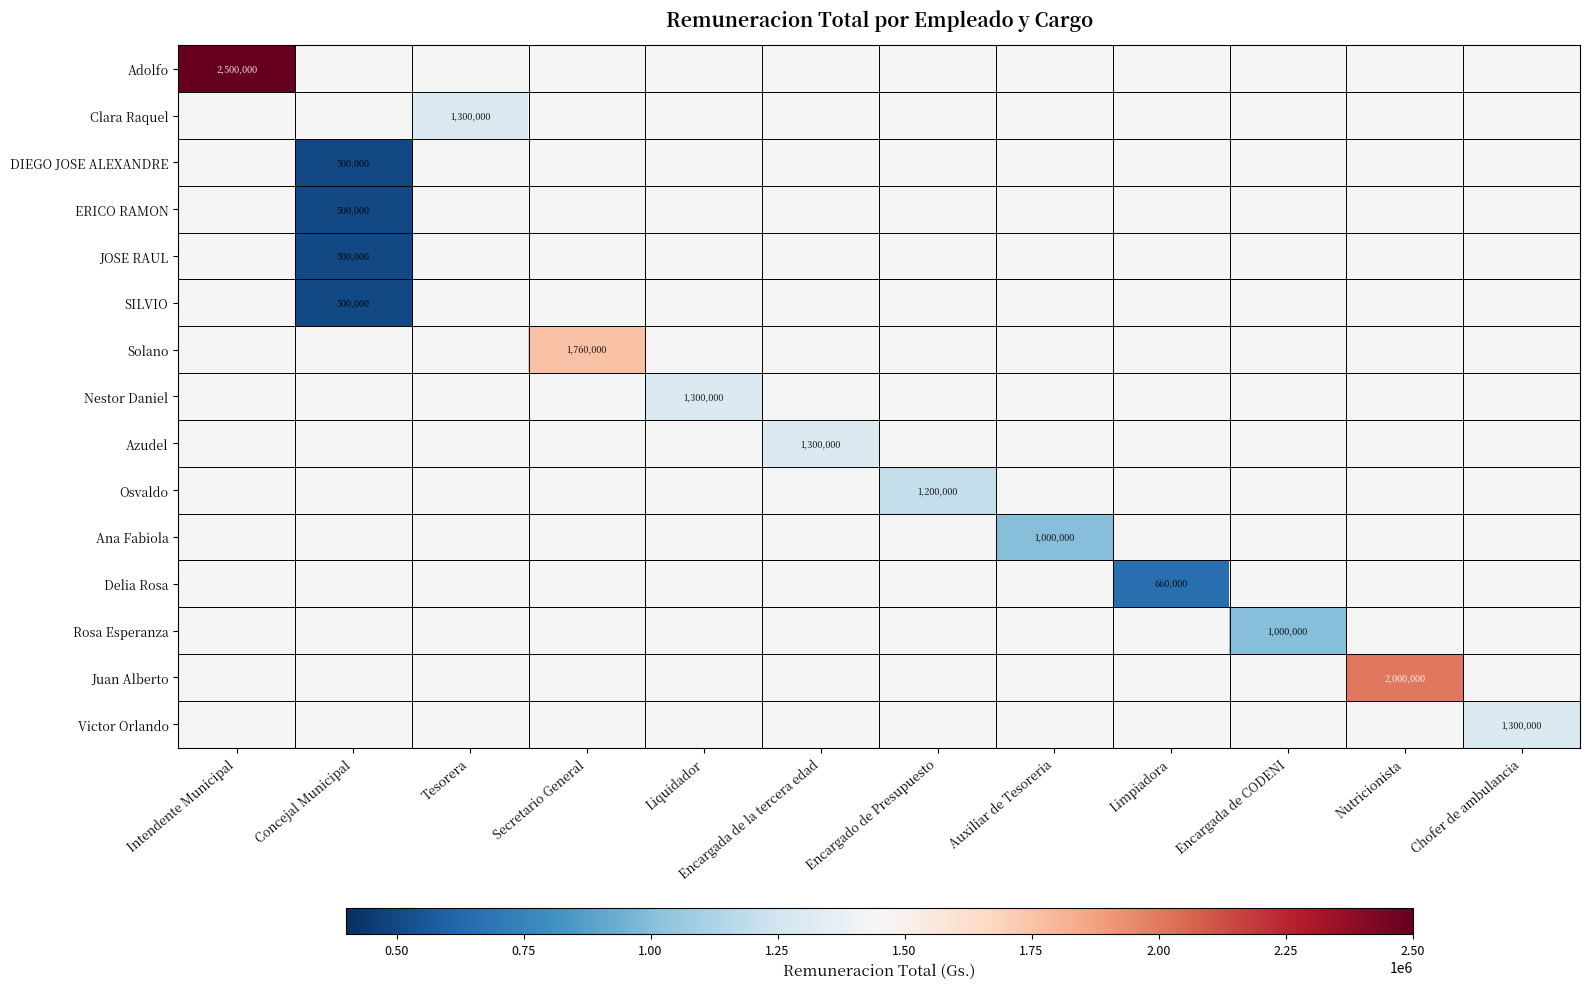

The value of JOSE RAUL at Concejal Municipal is 500000. True or false?

True